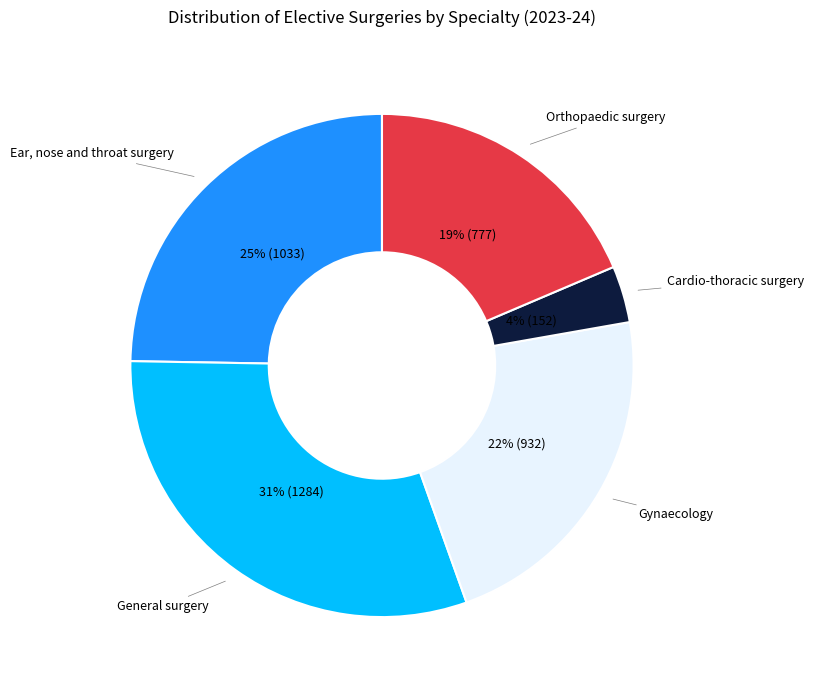

To the nearest percent, what is the difference between the largest and smallest slice percentages?

27%